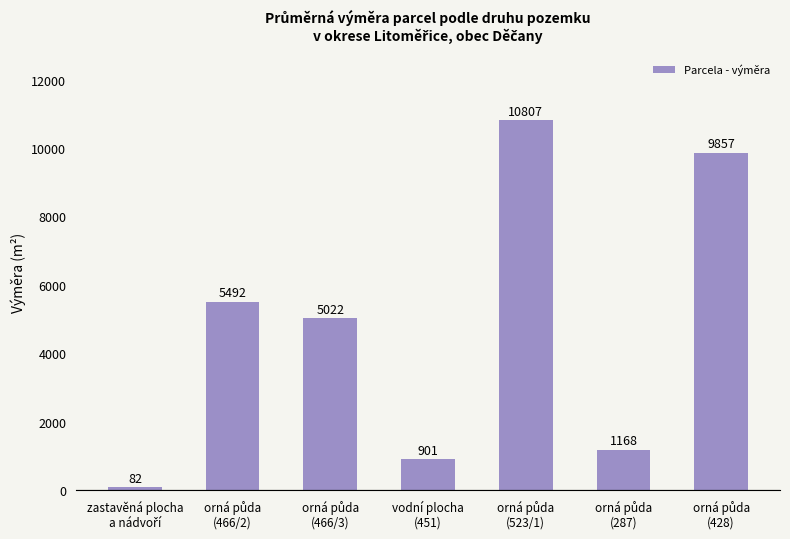

What is the minimum value shown in the chart?

82